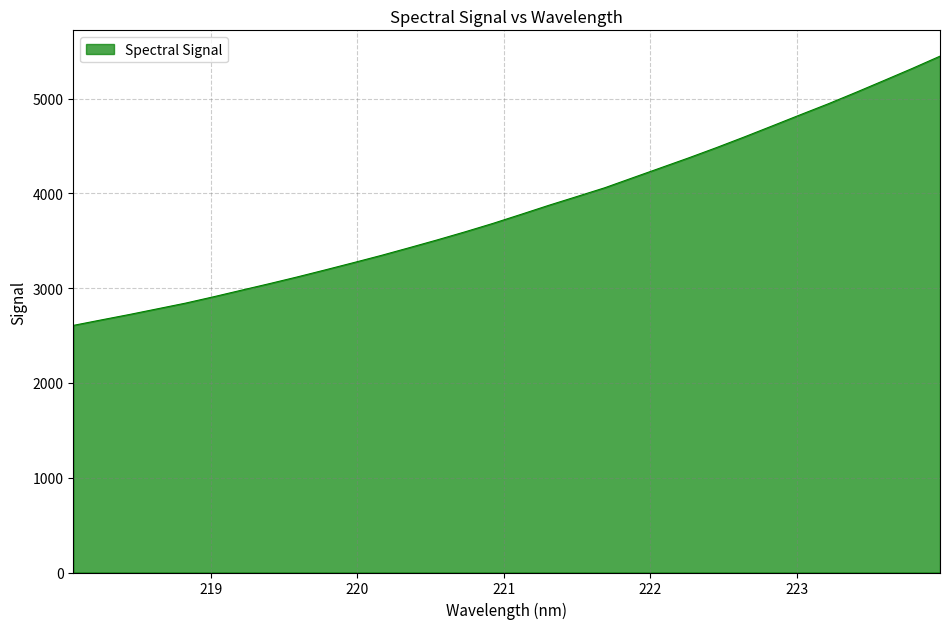

What is the greatest value displayed?

5447.4